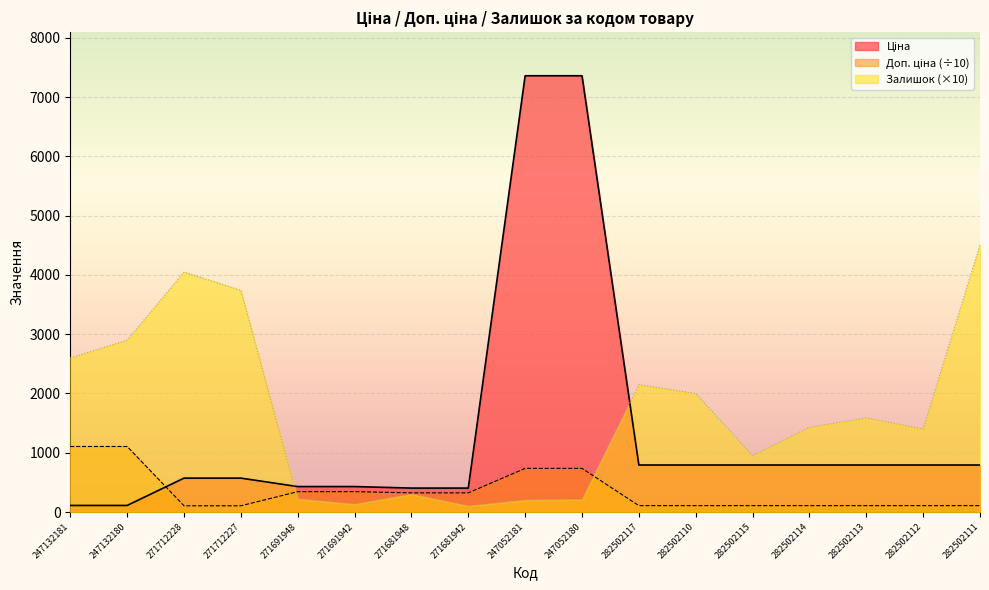

Which series has the largest total across all categories?

Залишок (×10)